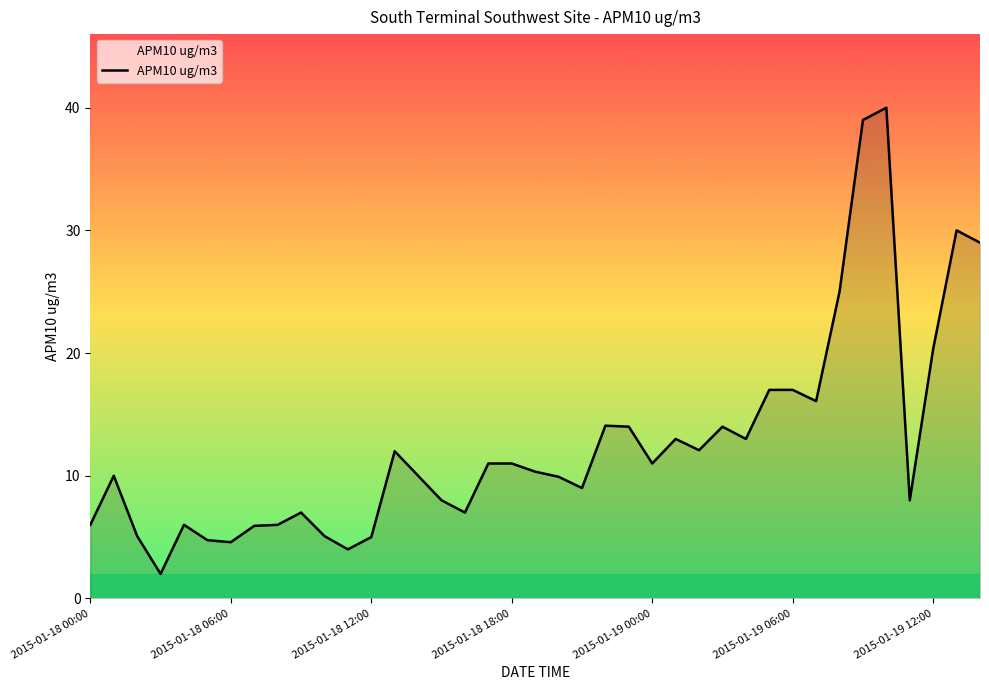

How many lines are shown in the chart?

1